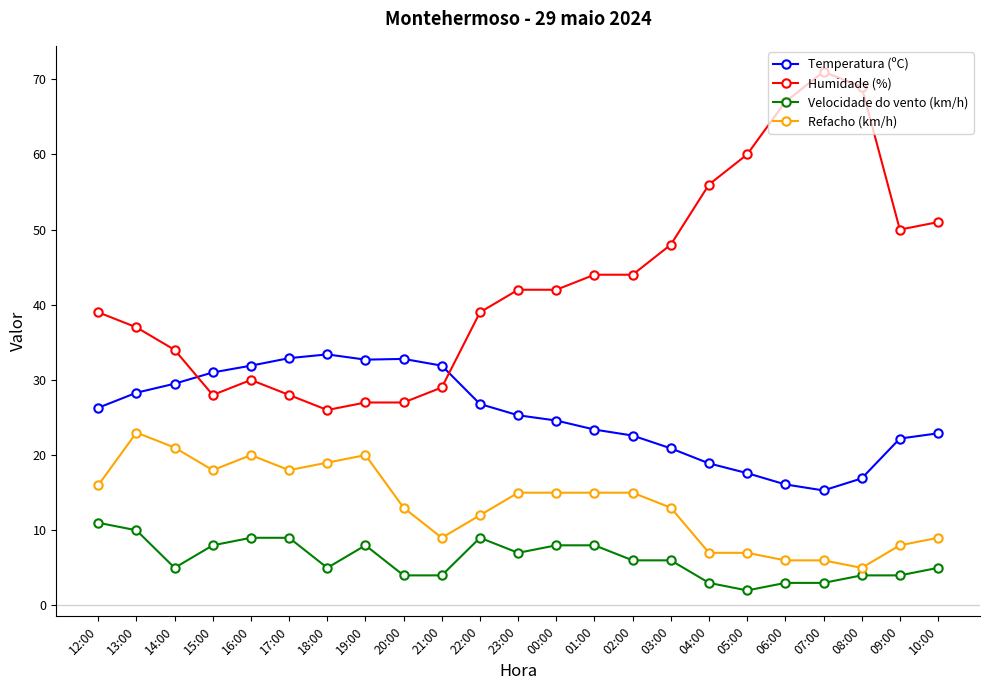

Rank the series at 13:00 from lowest to highest value.

Velocidade do vento (km/h), Refacho (km/h), Temperatura (ºC), Humidade (%)